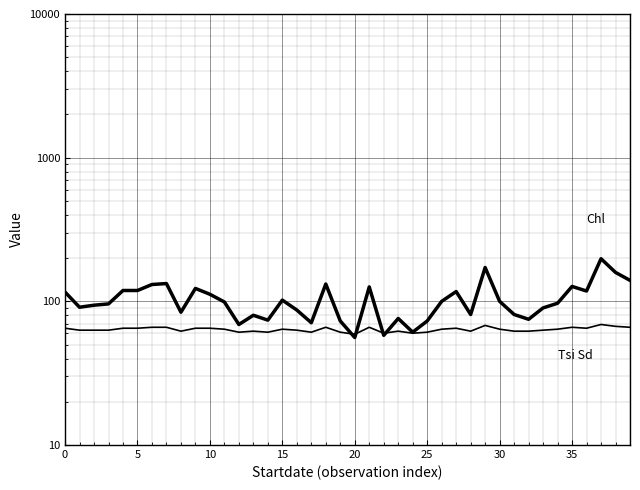

How many lines are shown in the chart?

2